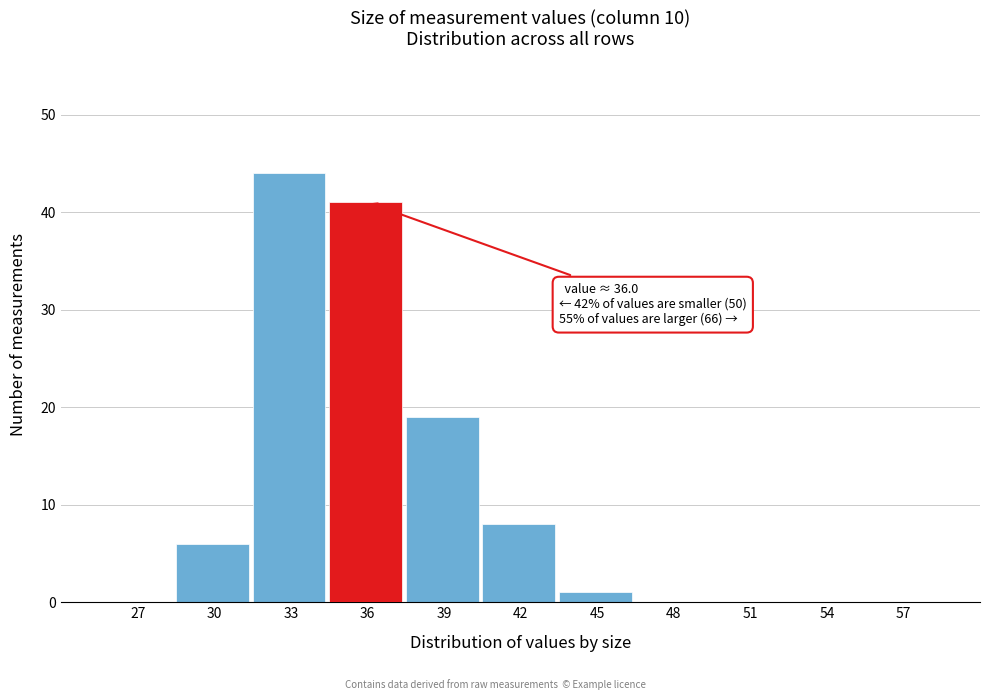

Reading left to right, what are all the values shown in this chart?

27=0	30=6	33=44	36=41	39=19	42=8	45=1	48=0	51=0	54=0	57=0